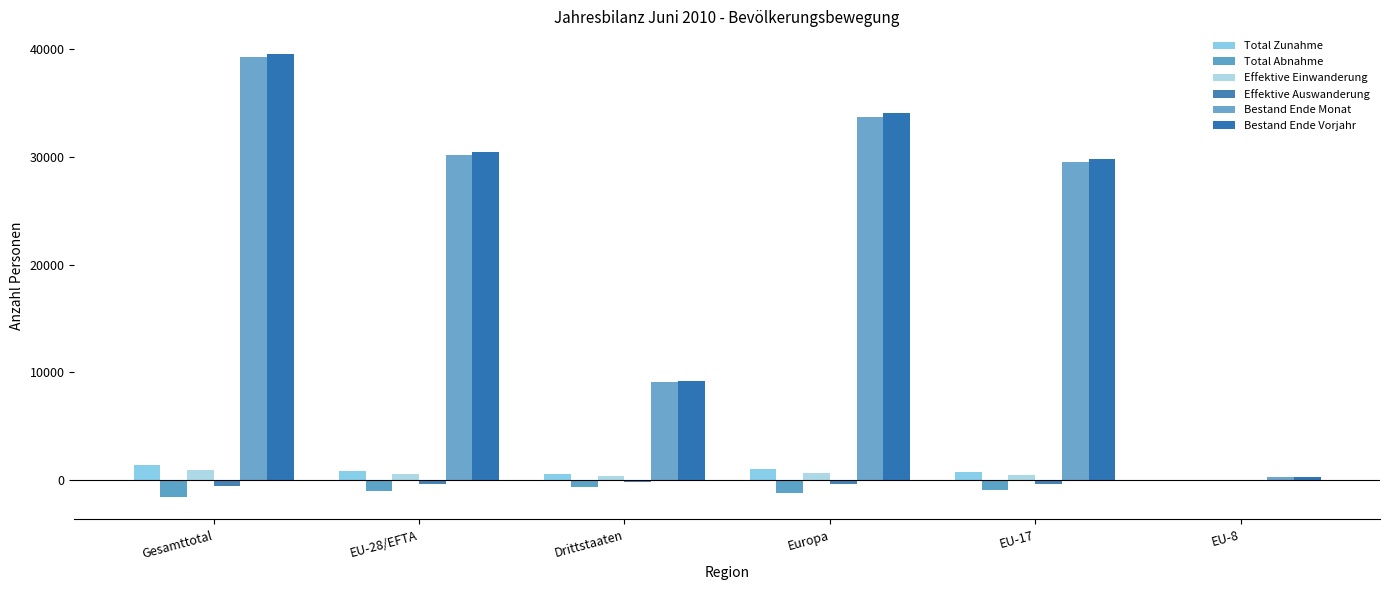

What are all the series names shown in the legend?

Total Zunahme, Total Abnahme, Effektive Einwanderung, Effektive Auswanderung, Bestand Ende Monat, Bestand Ende Vorjahr